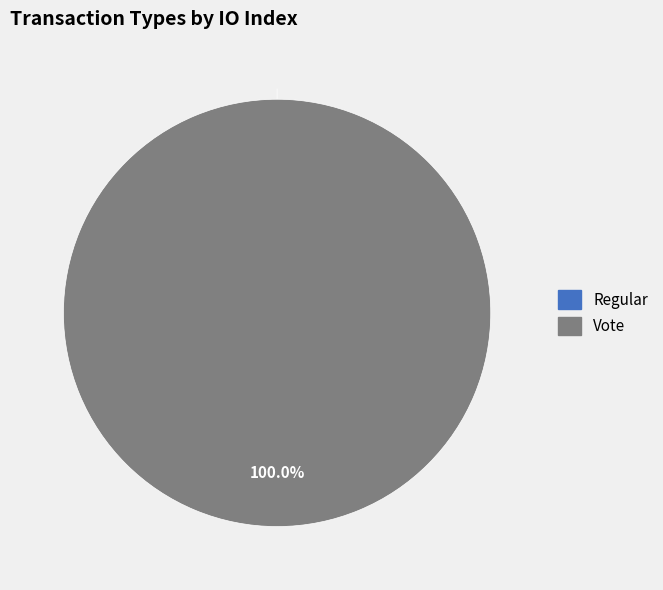

Is the sum of Vote and Regular greater than half?

Yes